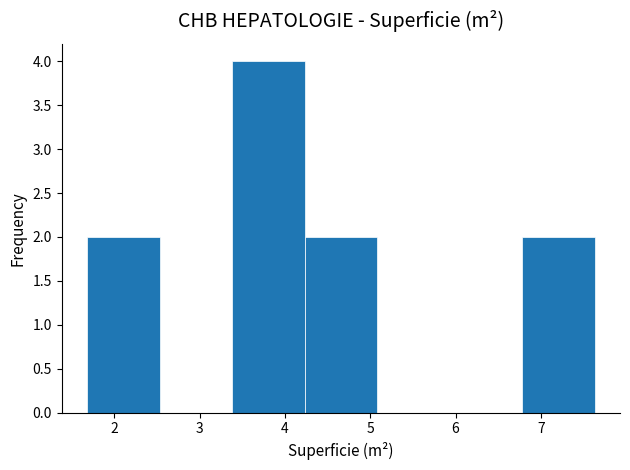

Over which range of the x-axis is the bar tallest?

3.38 to 4.23